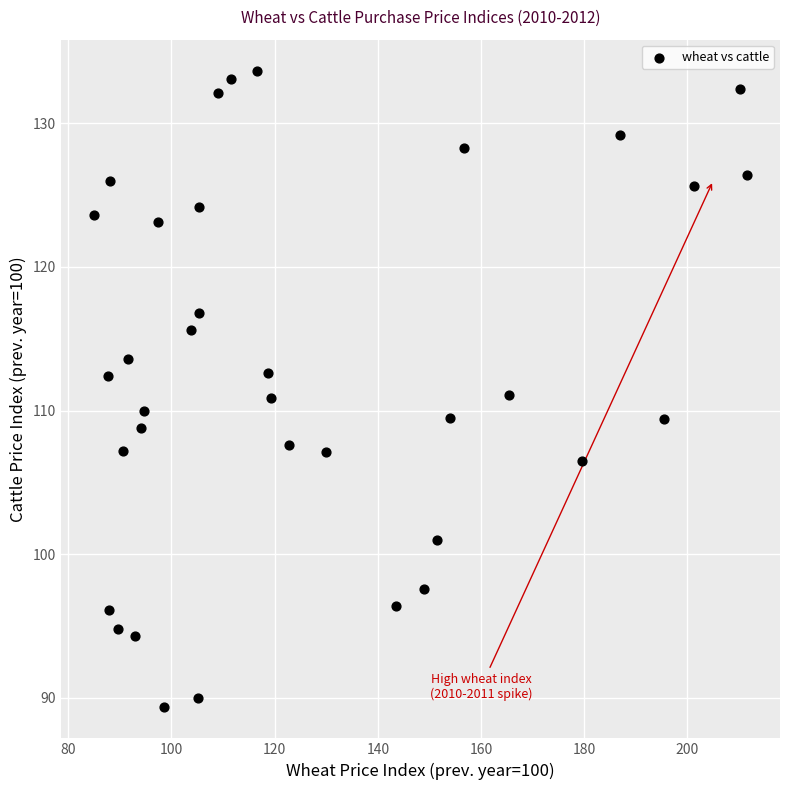

What is the range of X values (max minus min)?

126.7